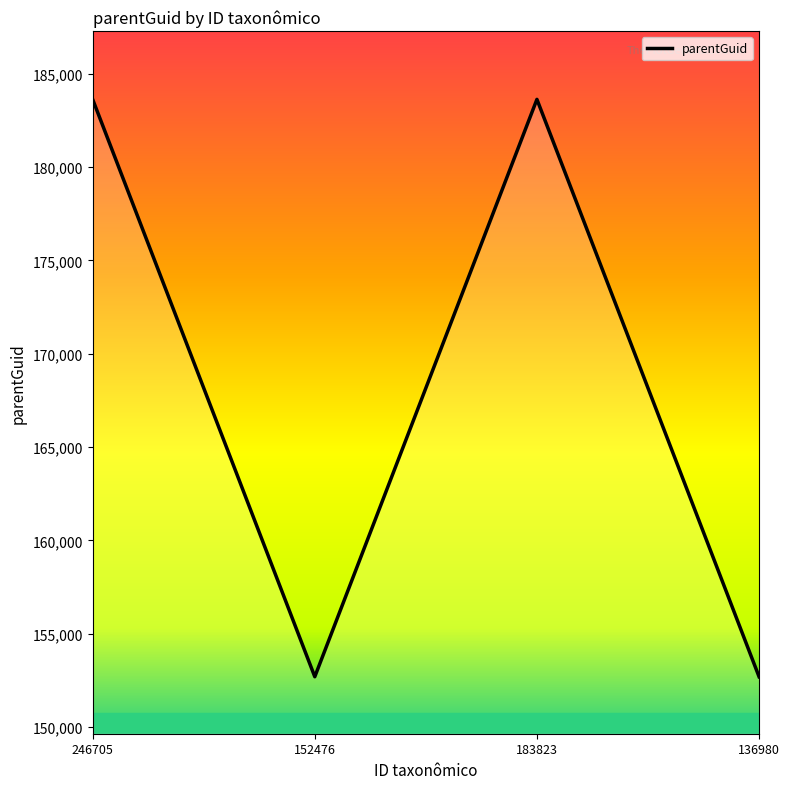

True or false: the data has more than 0 interior local peaks.

True